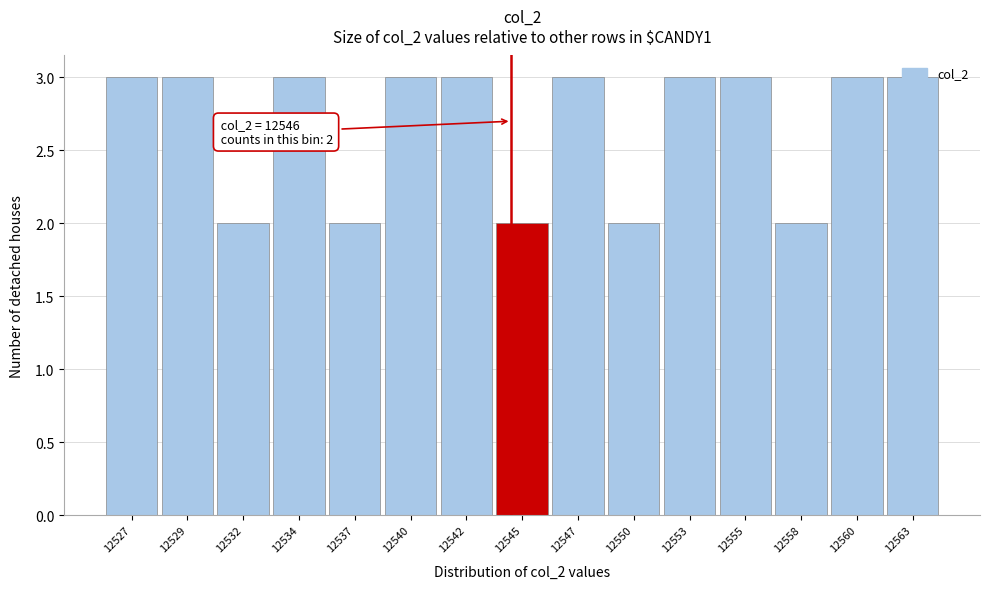

What is the maximum value shown in the chart?

3